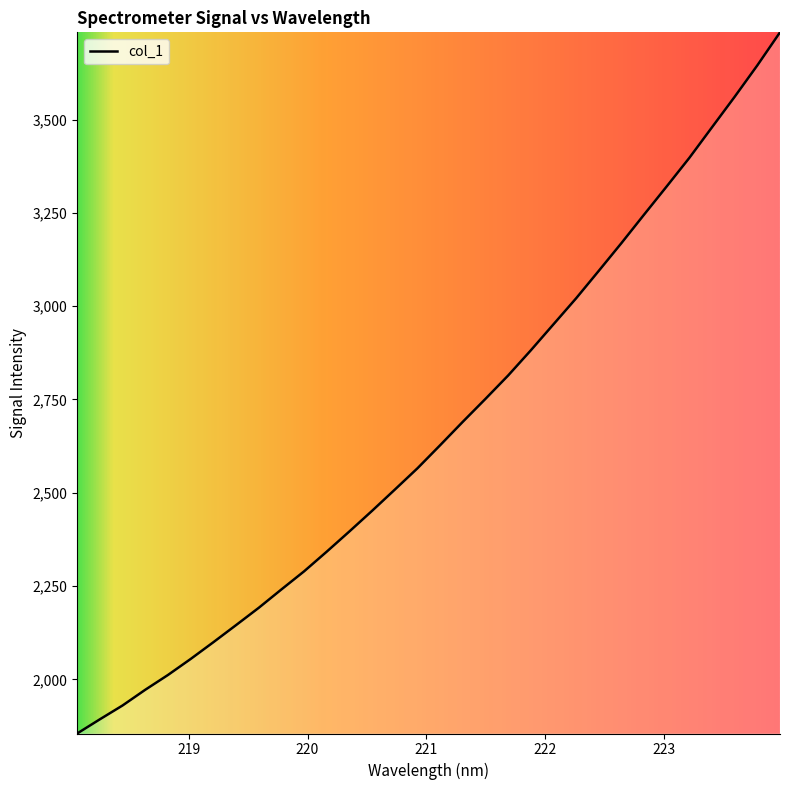

How many distinct data groups are displayed?

1